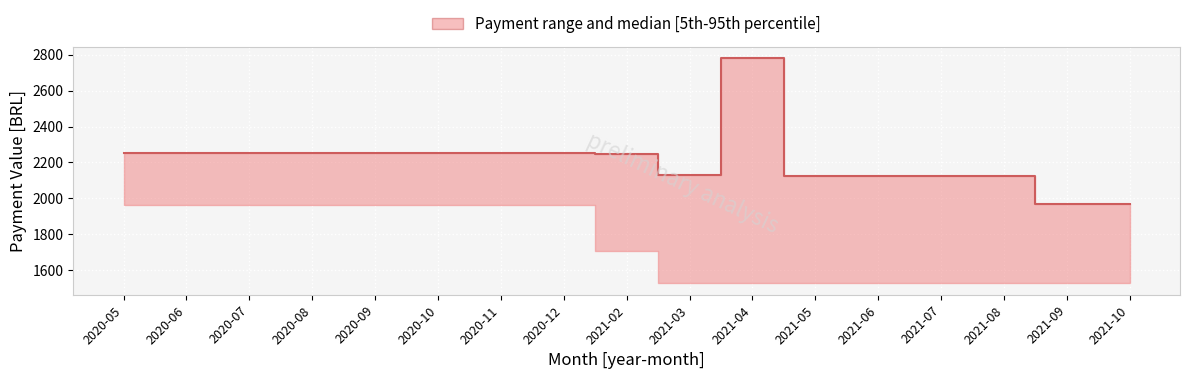

At 2020-10, list the series in order from largest to smallest.

upper, median, lower